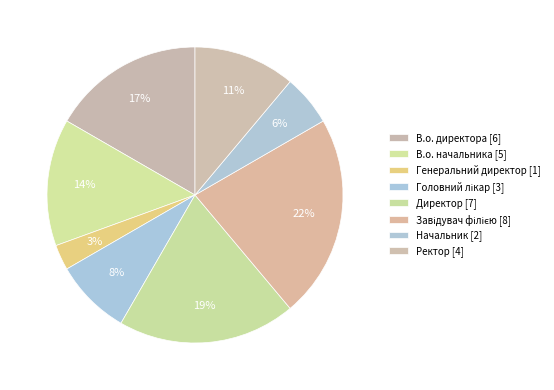

What is the total percentage of Ректор and Генеральний директор?

13.9%